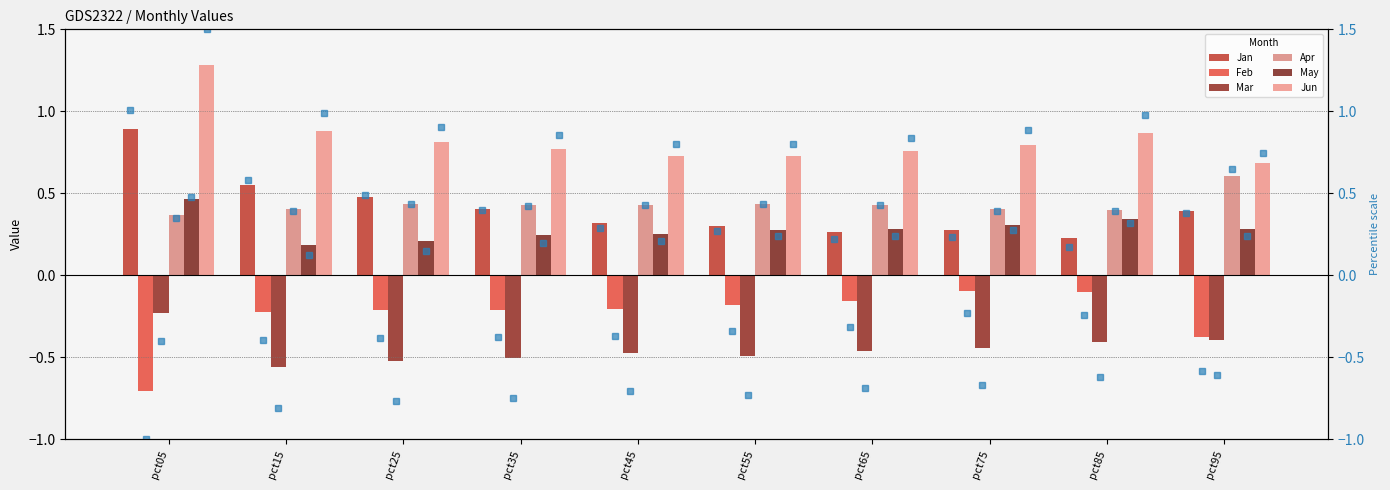

What is the sum of all May values?

2.9